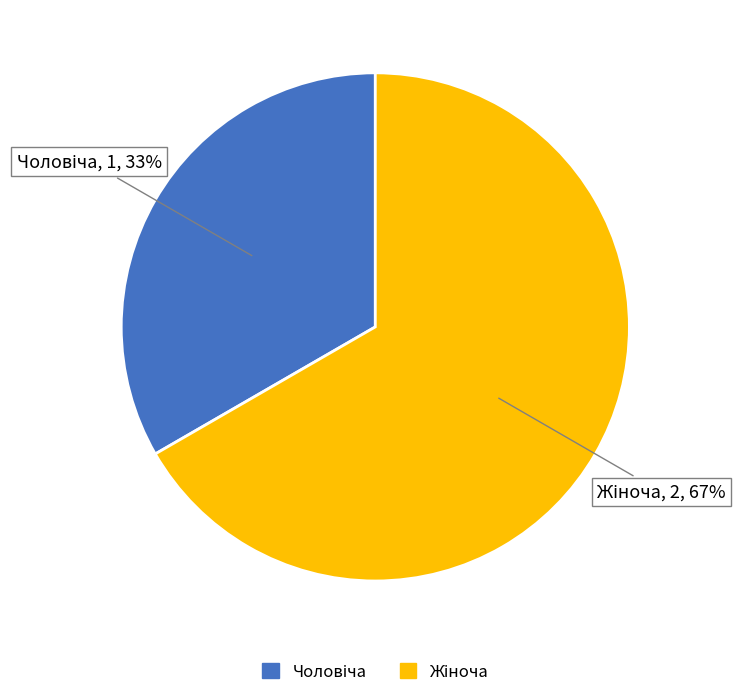

To the nearest percent, what is the average slice percentage?

50%